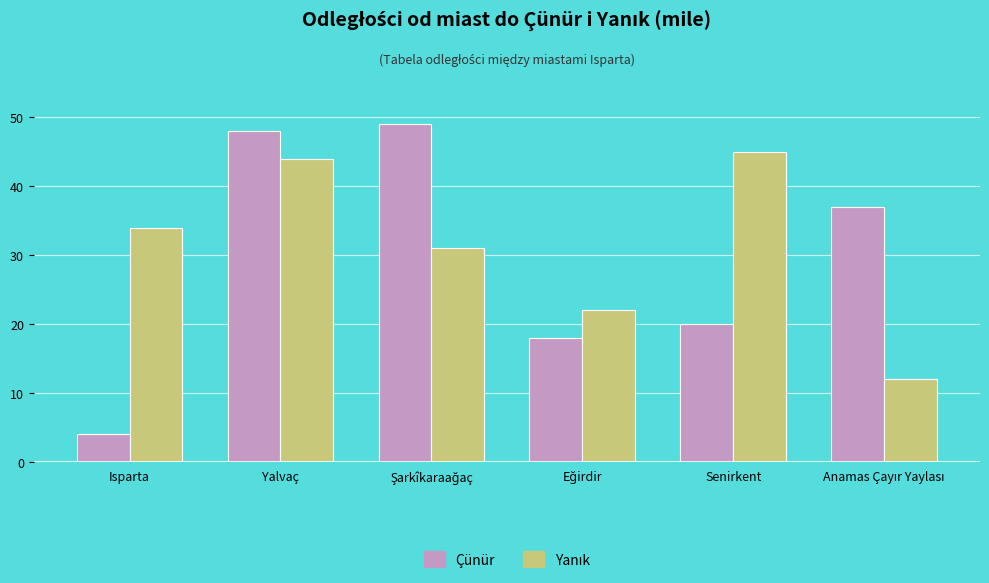

What is the difference between the maximum and minimum values in the Çünür series?

45